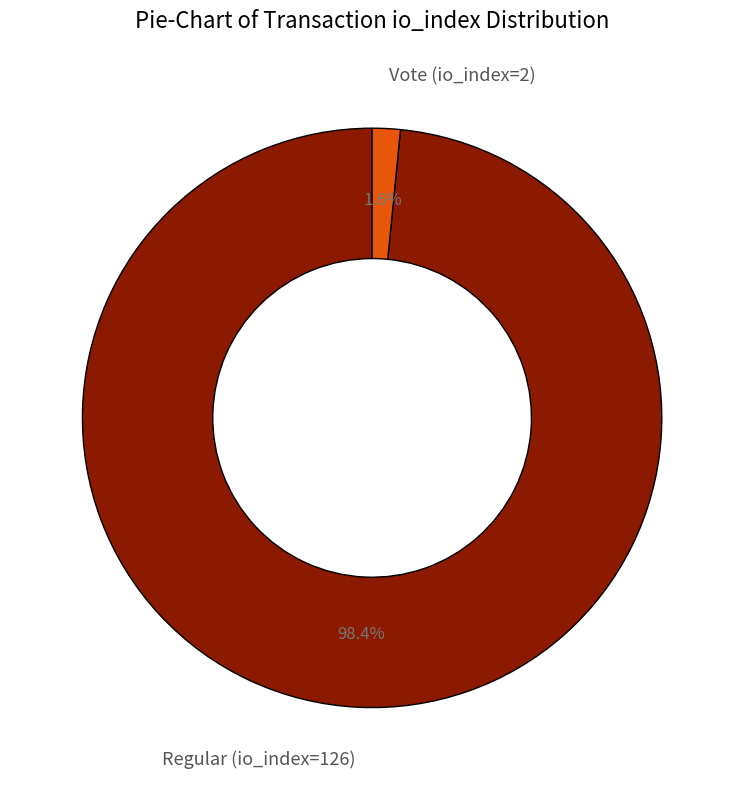

To the nearest percent, what portion does Regular (io_index=126) represent?

98%